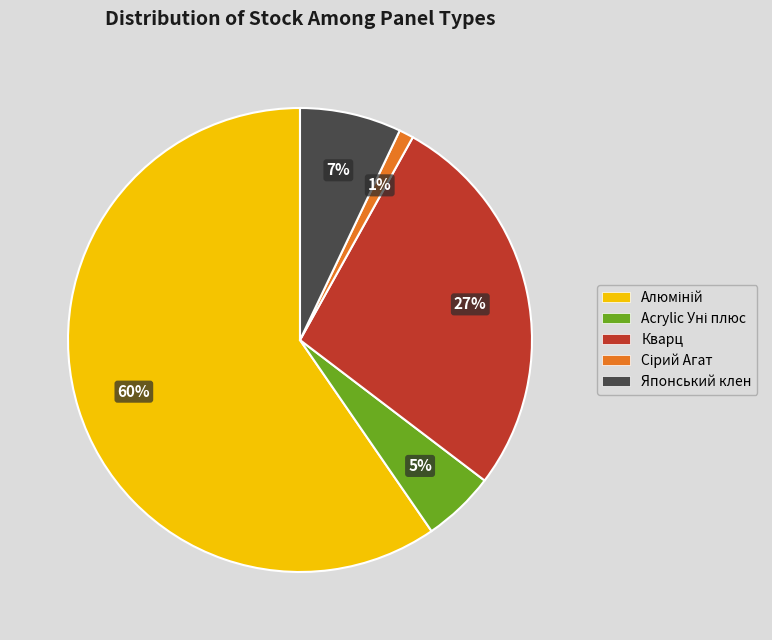

To the nearest percent, what is the average slice percentage?

20%